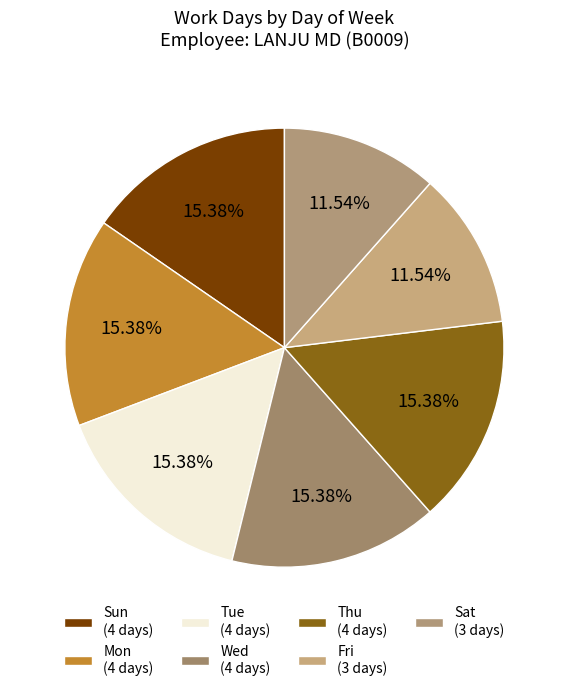

How many slices are in this pie chart?

7